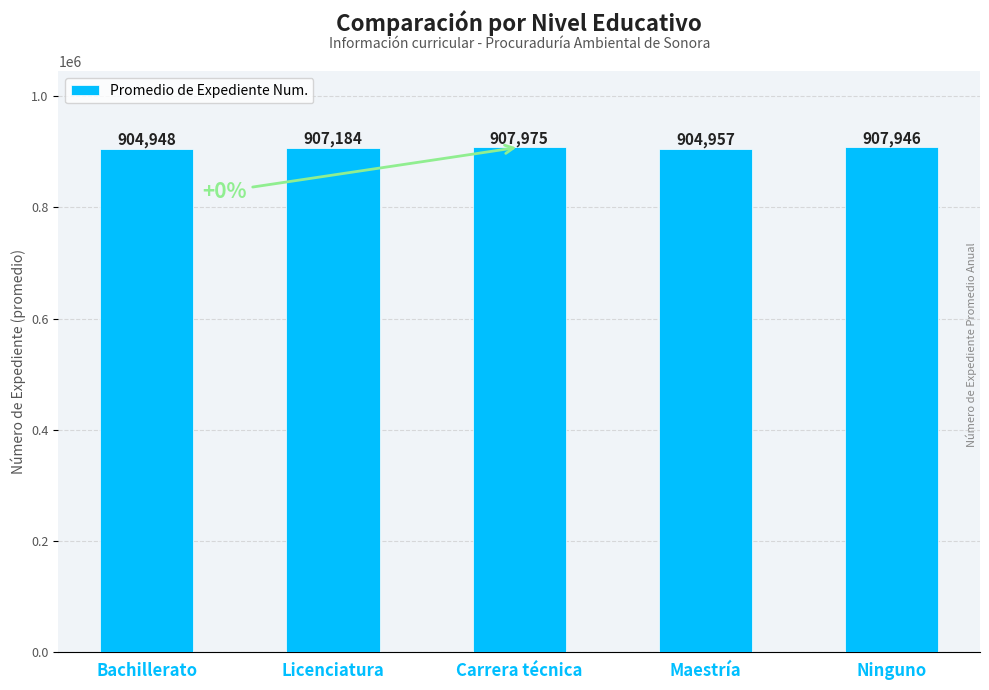

What is the approximate value at Ninguno?

907946